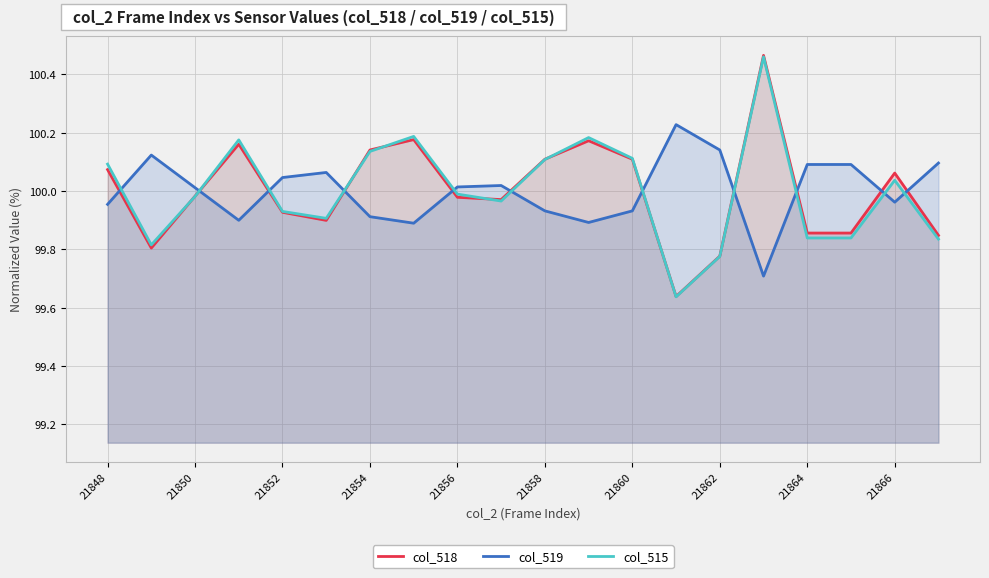

Does the chart display data point markers on the line(s)?

No